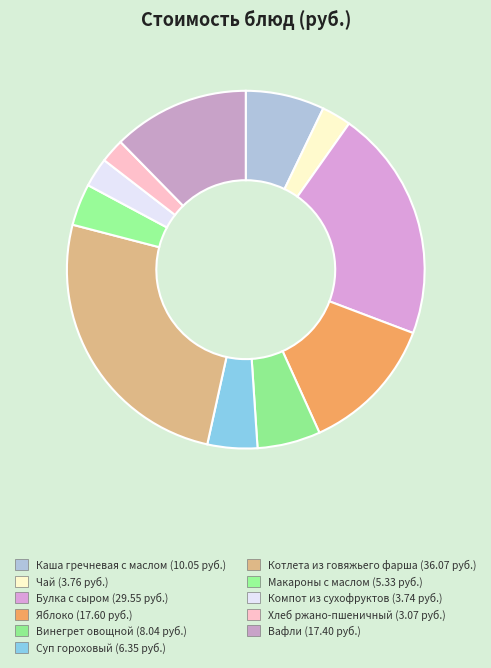

Is Яблоко the majority of the pie?

No